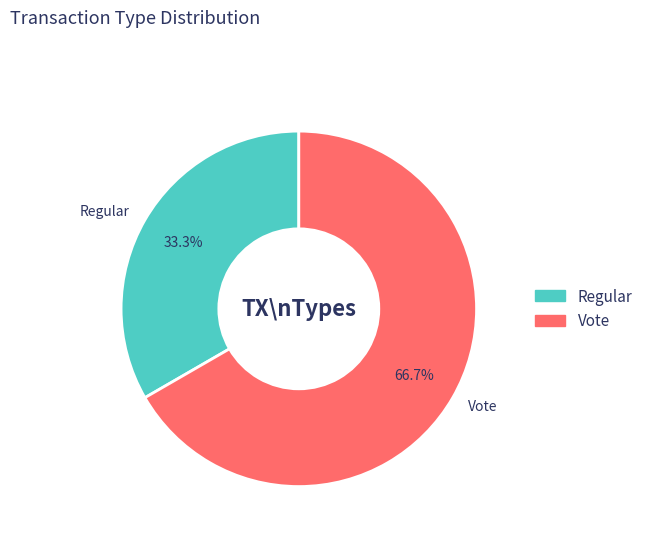

What is the total percentage of Regular and Vote?

100.0%